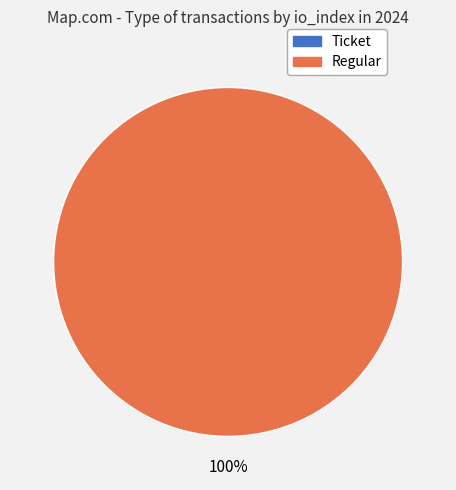

Which slice is the largest?

Regular